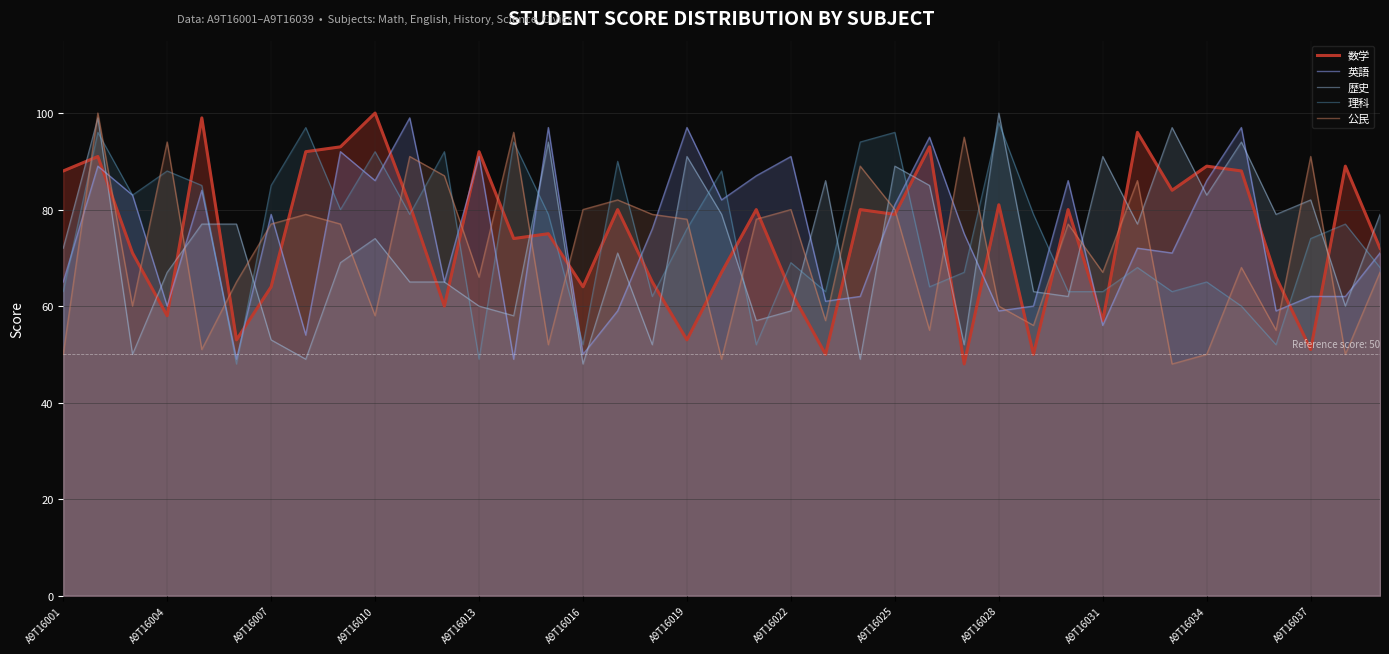

Which series has the largest range (max minus min)?

数学